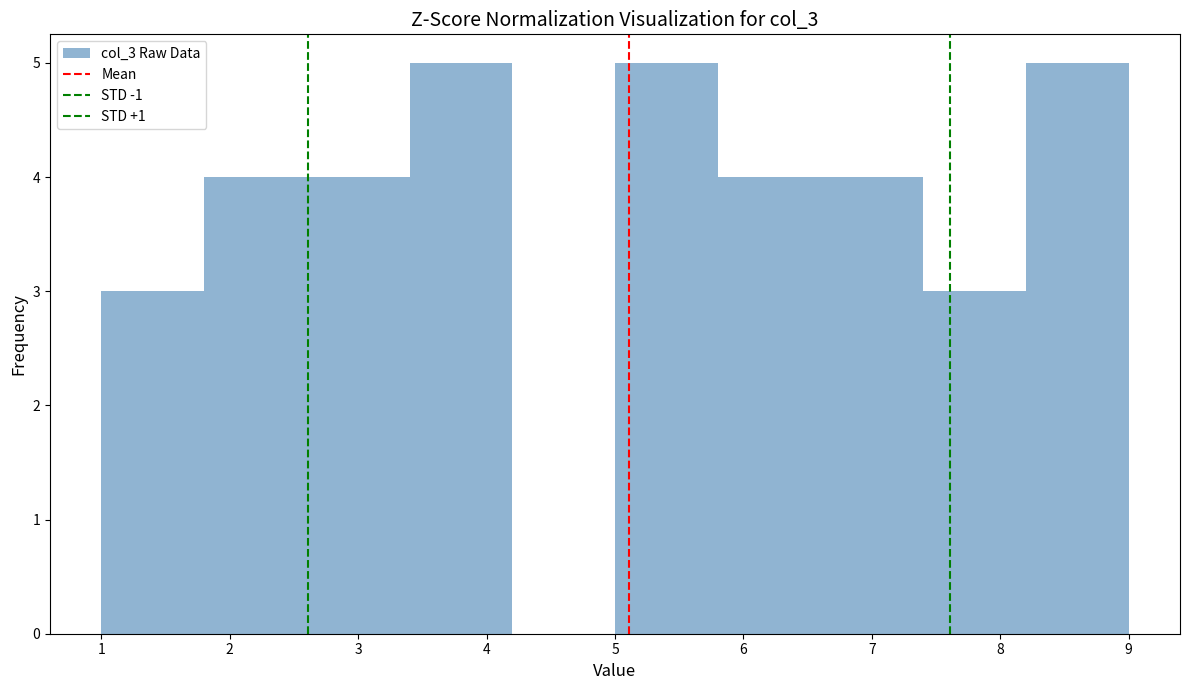

Reading left to right, transcribe this chart: for each bar, give the range it covers on the x-axis and its height. The values are not printed on the chart, so give them approximately, as read against the axis.

1.0 to 1.8: 3
1.8 to 2.6: 4
2.6 to 3.4: 4
3.4 to 4.2: 5
4.2 to 5.0: 0
5.0 to 5.8: 5
5.8 to 6.6: 4
6.6 to 7.4: 4
7.4 to 8.2: 3
8.2 to 9.0: 5